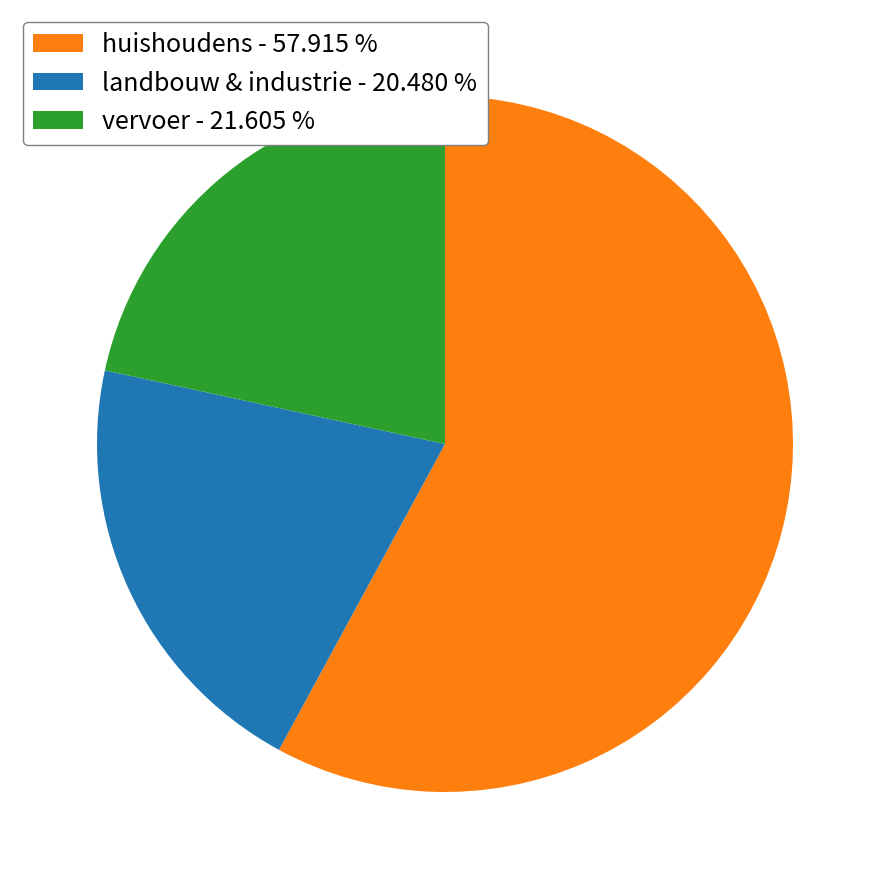

Which slice is the smallest?

landbouw & industrie - 20.480 %